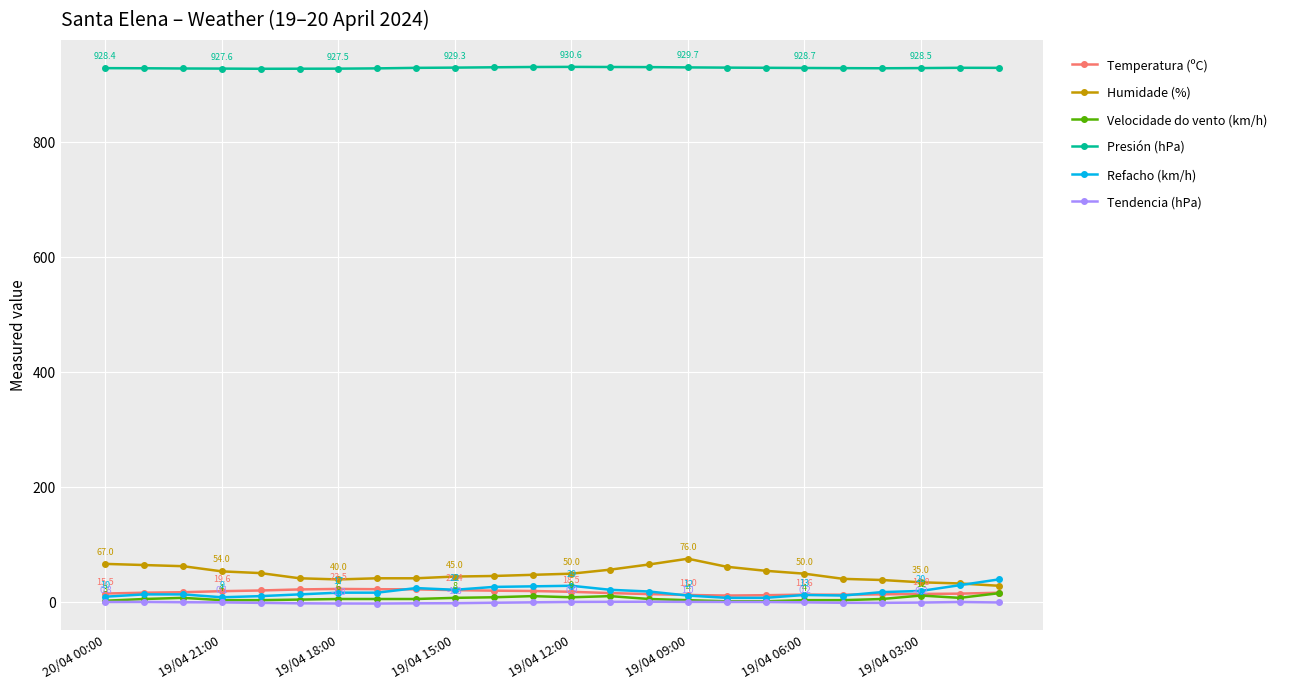

True or false: Humidade (%) and Presión (hPa) intersect in this chart.

False